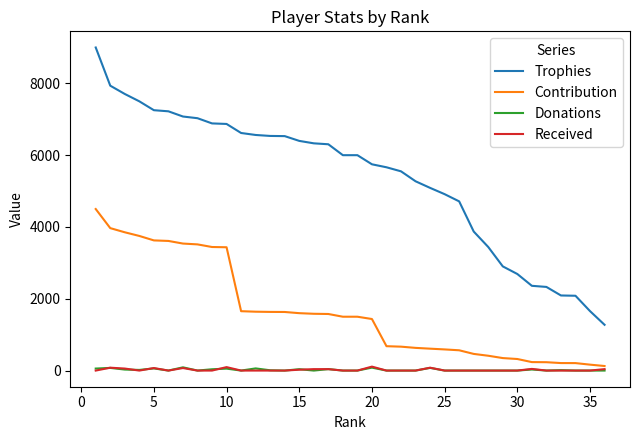

What is the maximum value shown in the chart?

9000